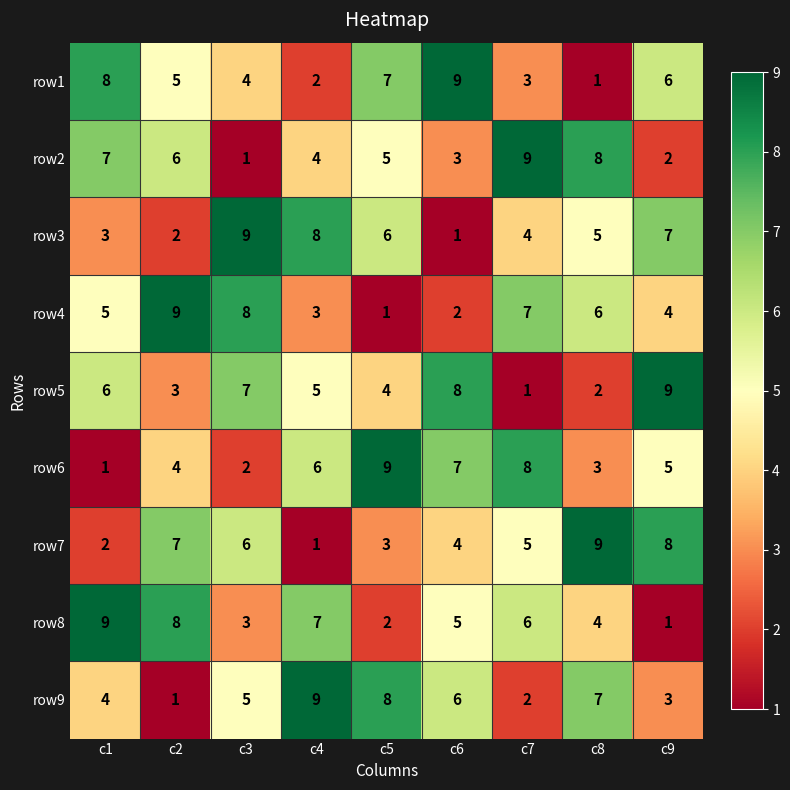

At how many categories does at least one series exceed 1?

9